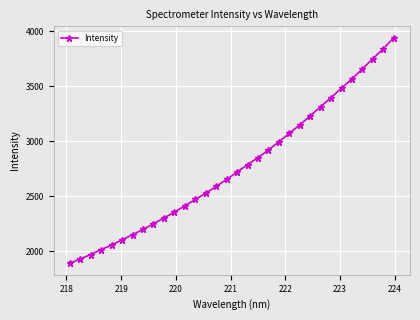

Does the chart display data point markers on the line(s)?

Yes